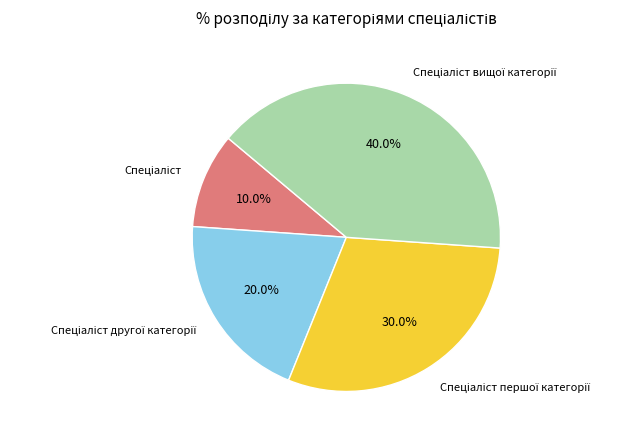

Does any single category account for the majority?

No